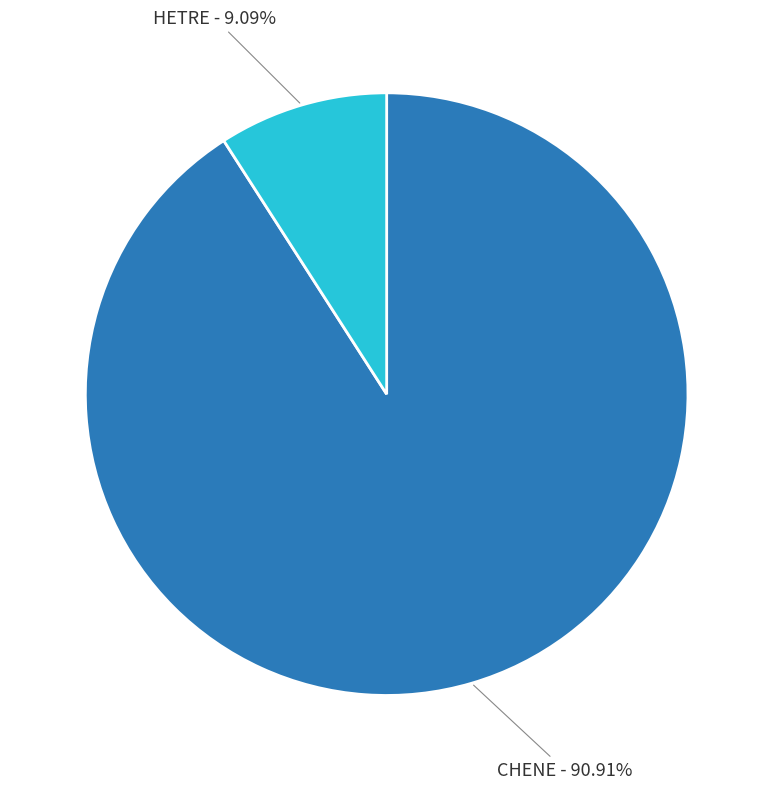

How many slices are in this pie chart?

2